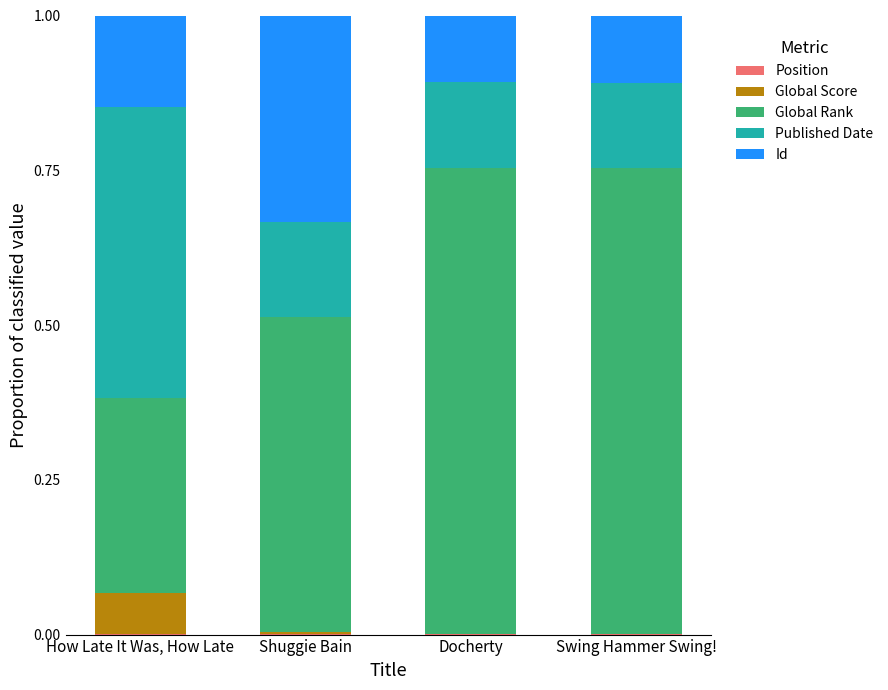

Are the bars horizontal?

No